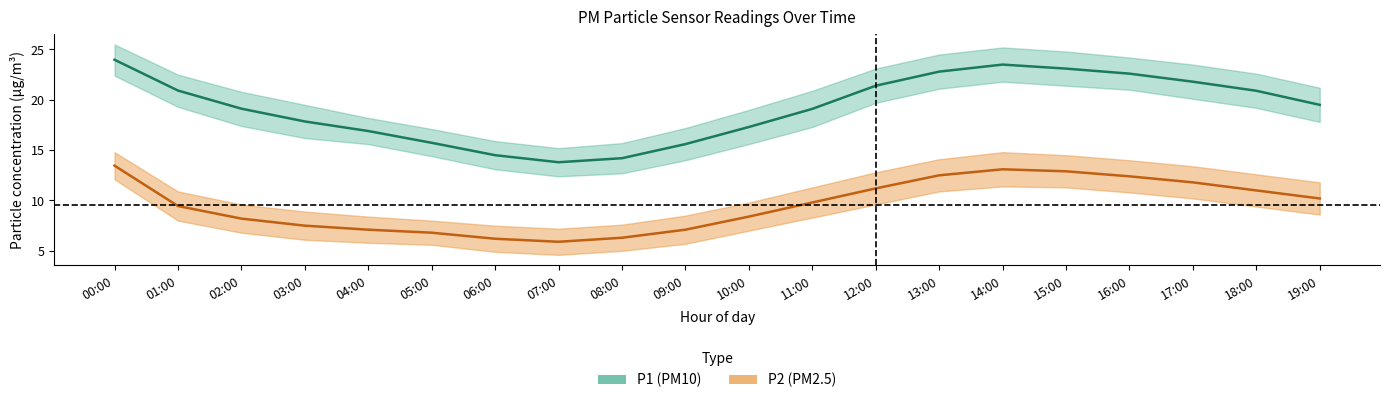

Reading left to right, what are all the values shown in this chart?

P1: 24.0	20.9	19.1	17.9	16.9	15.7	14.5	13.8	14.2	15.6	17.3	19.1	21.4	22.8	23.5	23.1	22.6	21.8	20.9	19.5
P2: 13.5	9.4	8.2	7.5	7.1	6.8	6.2	5.9	6.3	7.1	8.4	9.8	11.2	12.5	13.1	12.9	12.4	11.8	11.0	10.2
P1_upper: 25.5	22.5	20.8	19.5	18.2	17.1	15.9	15.2	15.7	17.2	19.0	20.9	23.1	24.5	25.2	24.8	24.2	23.5	22.6	21.2
P1_lower: 22.4	19.3	17.4	16.2	15.6	14.4	13.1	12.4	12.7	14.0	15.6	17.3	19.7	21.1	21.8	21.4	21.0	20.1	19.2	17.8
P2_upper: 14.8	10.9	9.6	8.9	8.4	8.0	7.5	7.2	7.6	8.5	9.8	11.3	12.8	14.1	14.8	14.5	14.0	13.4	12.6	11.8
P2_lower: 12.1	8.0	6.8	6.1	5.8	5.6	4.9	4.6	5.0	5.7	7.0	8.3	9.6	10.9	11.4	11.3	10.8	10.2	9.4	8.6